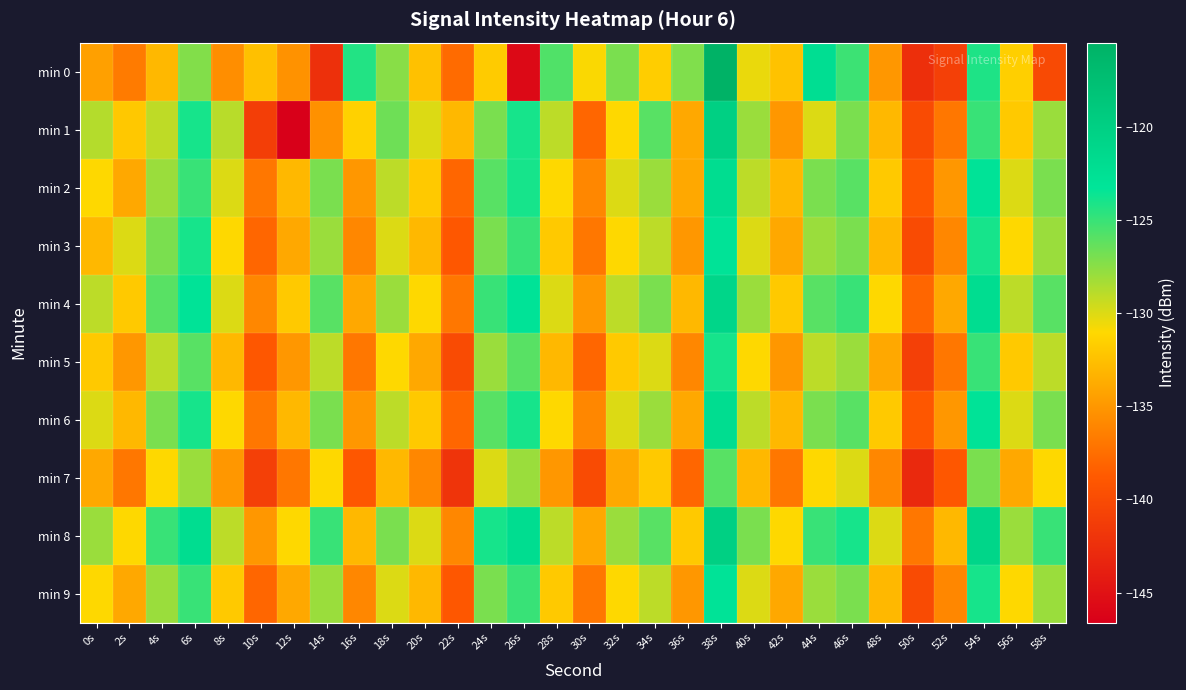

Reading left to right, what are all the values shown in this chart?

min 0: 0s=-134.5	2s=-136.7	4s=-133.0	6s=-127.3	8s=-135.6	10s=-132.5	12s=-135.4	14s=-142.4	16s=-124.3	18s=-127.5	20s=-132.5	22s=-137.7	24s=-131.9	26s=-145.8	28s=-125.7	30s=-130.9	32s=-127.0	34s=-131.7	36s=-127.2	38s=-115.5	40s=-130.4	42s=-132.4	44s=-122.3	46s=-125.1	48s=-135.0	50s=-142.5	52s=-141.0	54s=-124.2	56s=-131.6	58s=-140.1
min 1: 0s=-128.8	2s=-132.0	4s=-129.1	6s=-124.0	8s=-128.9	10s=-141.1	12s=-146.6	14s=-135.4	16s=-131.5	18s=-126.6	20s=-130.0	22s=-133.0	24s=-127.0	26s=-124.0	28s=-129.0	30s=-138.0	32s=-131.0	34s=-126.0	36s=-134.0	38s=-120.0	40s=-128.0	42s=-135.0	44s=-130.0	46s=-127.0	48s=-133.0	50s=-140.0	52s=-137.0	54s=-125.0	56s=-132.0	58s=-128.0
min 2: 0s=-131.0	2s=-134.0	4s=-128.0	6s=-125.0	8s=-130.0	10s=-137.0	12s=-133.0	14s=-127.0	16s=-135.0	18s=-129.0	20s=-132.0	22s=-138.0	24s=-126.0	26s=-124.0	28s=-131.0	30s=-136.0	32s=-130.0	34s=-128.0	36s=-134.0	38s=-122.0	40s=-129.0	42s=-133.0	44s=-127.0	46s=-126.0	48s=-132.0	50s=-139.0	52s=-135.0	54s=-123.0	56s=-130.0	58s=-127.0
min 3: 0s=-133.0	2s=-130.0	4s=-127.0	6s=-124.0	8s=-131.0	10s=-138.0	12s=-134.0	14s=-128.0	16s=-136.0	18s=-130.0	20s=-133.0	22s=-139.0	24s=-127.0	26s=-125.0	28s=-132.0	30s=-137.0	32s=-131.0	34s=-129.0	36s=-135.0	38s=-123.0	40s=-130.0	42s=-134.0	44s=-128.0	46s=-127.0	48s=-133.0	50s=-140.0	52s=-136.0	54s=-124.0	56s=-131.0	58s=-128.0
min 4: 0s=-129.0	2s=-132.0	4s=-126.0	6s=-123.0	8s=-130.0	10s=-136.0	12s=-132.0	14s=-126.0	16s=-134.0	18s=-128.0	20s=-131.0	22s=-137.0	24s=-125.0	26s=-123.0	28s=-130.0	30s=-135.0	32s=-129.0	34s=-127.0	36s=-133.0	38s=-121.0	40s=-128.0	42s=-132.0	44s=-126.0	46s=-125.0	48s=-131.0	50s=-138.0	52s=-134.0	54s=-122.0	56s=-129.0	58s=-126.0
min 5: 0s=-132.0	2s=-135.0	4s=-129.0	6s=-126.0	8s=-133.0	10s=-139.0	12s=-135.0	14s=-129.0	16s=-137.0	18s=-131.0	20s=-134.0	22s=-140.0	24s=-128.0	26s=-126.0	28s=-133.0	30s=-138.0	32s=-132.0	34s=-130.0	36s=-136.0	38s=-124.0	40s=-131.0	42s=-135.0	44s=-129.0	46s=-128.0	48s=-134.0	50s=-141.0	52s=-137.0	54s=-125.0	56s=-132.0	58s=-129.0
min 6: 0s=-130.0	2s=-133.0	4s=-127.0	6s=-124.0	8s=-131.0	10s=-137.0	12s=-133.0	14s=-127.0	16s=-135.0	18s=-129.0	20s=-132.0	22s=-138.0	24s=-126.0	26s=-124.0	28s=-131.0	30s=-136.0	32s=-130.0	34s=-128.0	36s=-134.0	38s=-122.0	40s=-129.0	42s=-133.0	44s=-127.0	46s=-126.0	48s=-132.0	50s=-139.0	52s=-135.0	54s=-123.0	56s=-130.0	58s=-127.0
min 7: 0s=-134.0	2s=-137.0	4s=-131.0	6s=-128.0	8s=-135.0	10s=-141.0	12s=-137.0	14s=-131.0	16s=-139.0	18s=-133.0	20s=-136.0	22s=-142.0	24s=-130.0	26s=-128.0	28s=-135.0	30s=-140.0	32s=-134.0	34s=-132.0	36s=-138.0	38s=-126.0	40s=-133.0	42s=-137.0	44s=-131.0	46s=-130.0	48s=-136.0	50s=-143.0	52s=-139.0	54s=-127.0	56s=-134.0	58s=-131.0
min 8: 0s=-128.0	2s=-131.0	4s=-125.0	6s=-122.0	8s=-129.0	10s=-135.0	12s=-131.0	14s=-125.0	16s=-133.0	18s=-127.0	20s=-130.0	22s=-136.0	24s=-124.0	26s=-122.0	28s=-129.0	30s=-134.0	32s=-128.0	34s=-126.0	36s=-132.0	38s=-120.0	40s=-127.0	42s=-131.0	44s=-125.0	46s=-124.0	48s=-130.0	50s=-137.0	52s=-133.0	54s=-121.0	56s=-128.0	58s=-125.0
min 9: 0s=-131.0	2s=-134.0	4s=-128.0	6s=-125.0	8s=-132.0	10s=-138.0	12s=-134.0	14s=-128.0	16s=-136.0	18s=-130.0	20s=-133.0	22s=-139.0	24s=-127.0	26s=-125.0	28s=-132.0	30s=-137.0	32s=-131.0	34s=-129.0	36s=-135.0	38s=-123.0	40s=-130.0	42s=-134.0	44s=-128.0	46s=-127.0	48s=-133.0	50s=-140.0	52s=-136.0	54s=-124.0	56s=-131.0	58s=-128.0